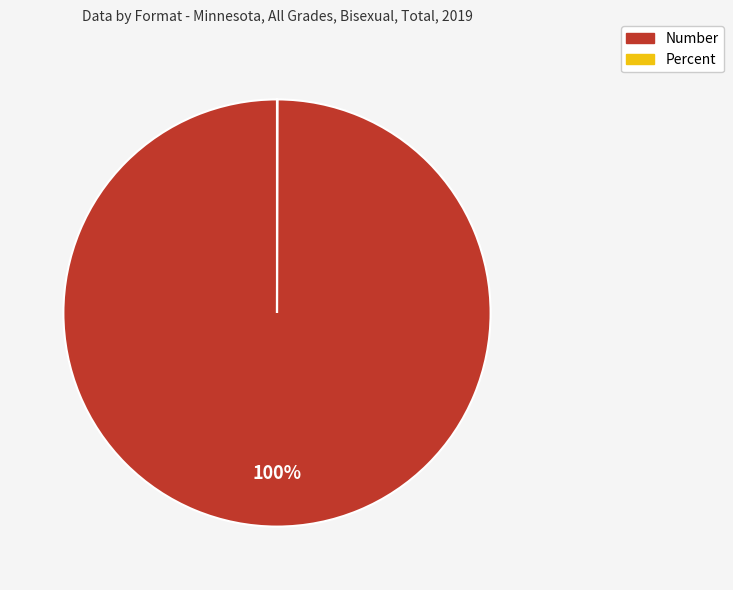

What percentage is the Number slice, to the nearest percent?

100%